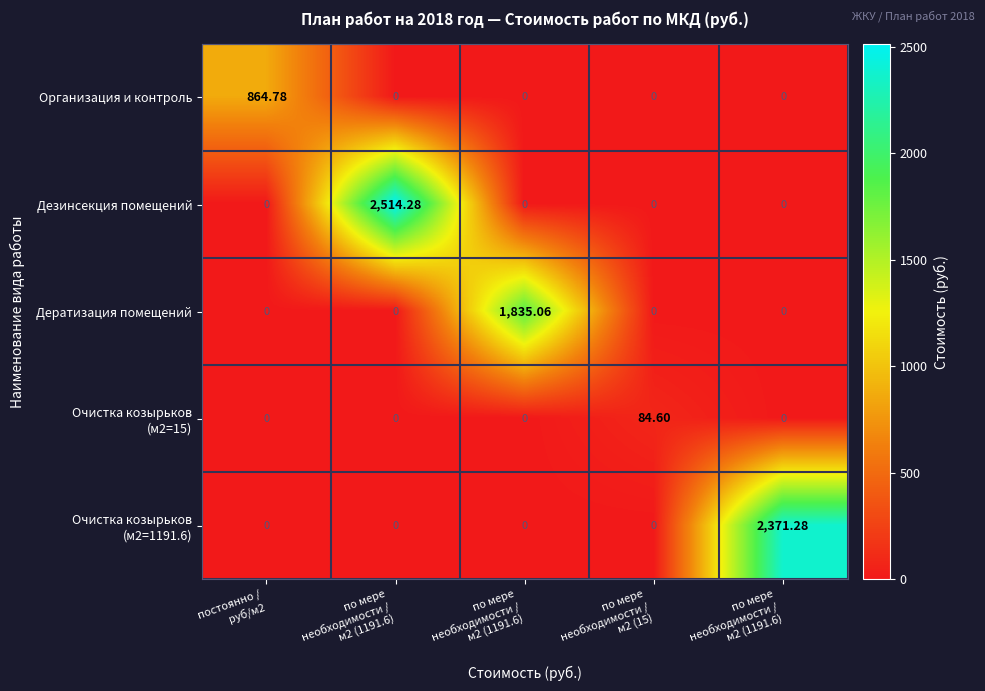

What is the greatest value displayed?

2514.3